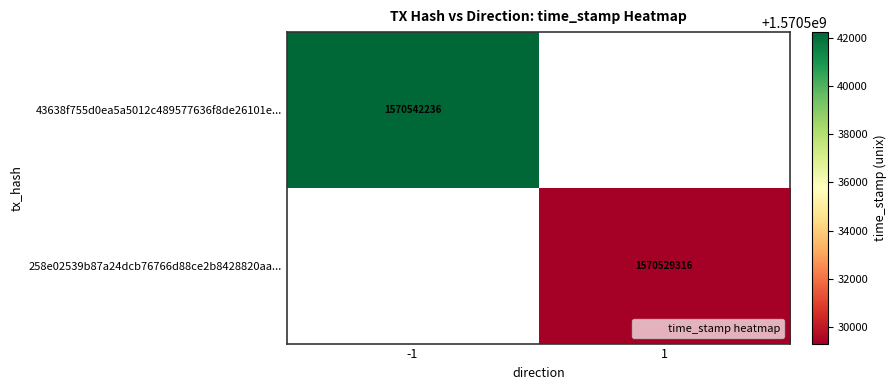

What is the maximum value shown in the chart?

1570542236.0